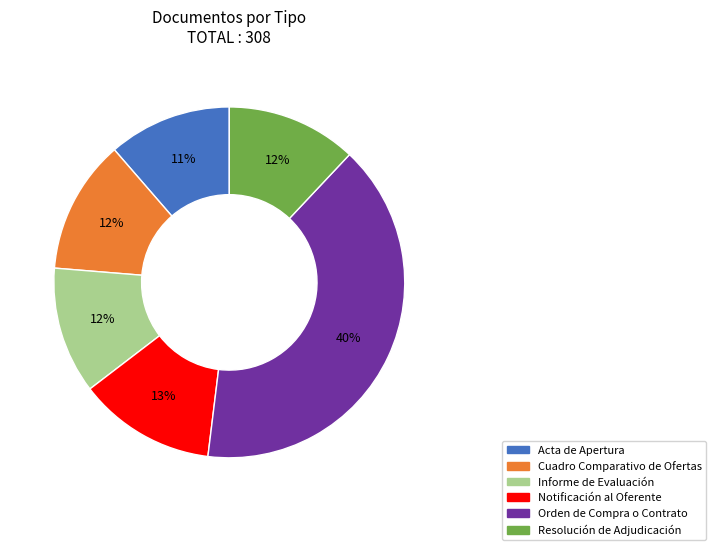

To the nearest percent, what is the difference between the largest and smallest slice percentages?

29%